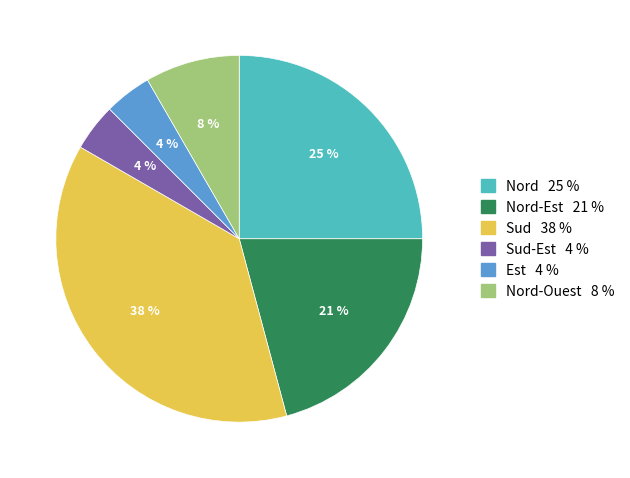

To the nearest percent, what is the average slice percentage?

17%